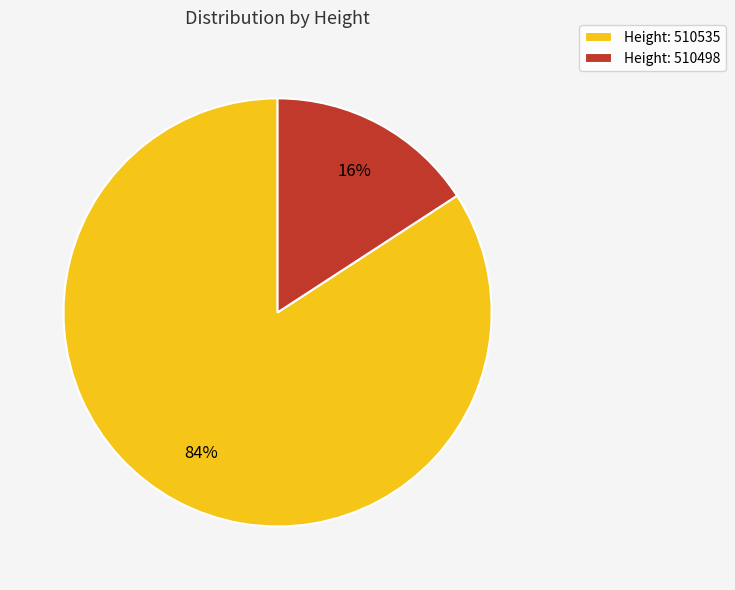

To the nearest percent, what percentage of the pie is Height: 510535?

84%